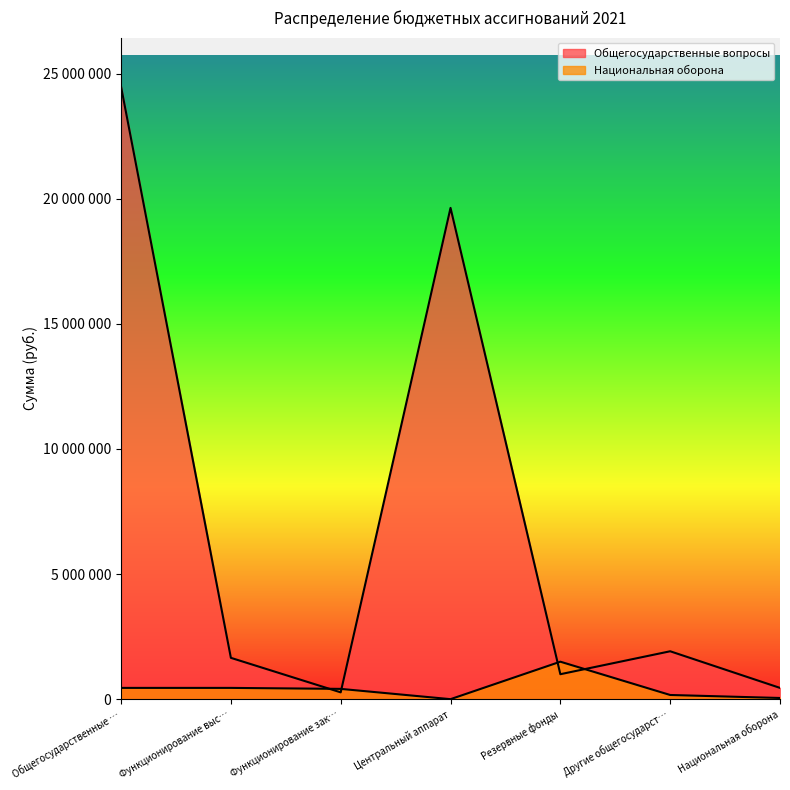

Does the chart display data point markers on the line(s)?

No